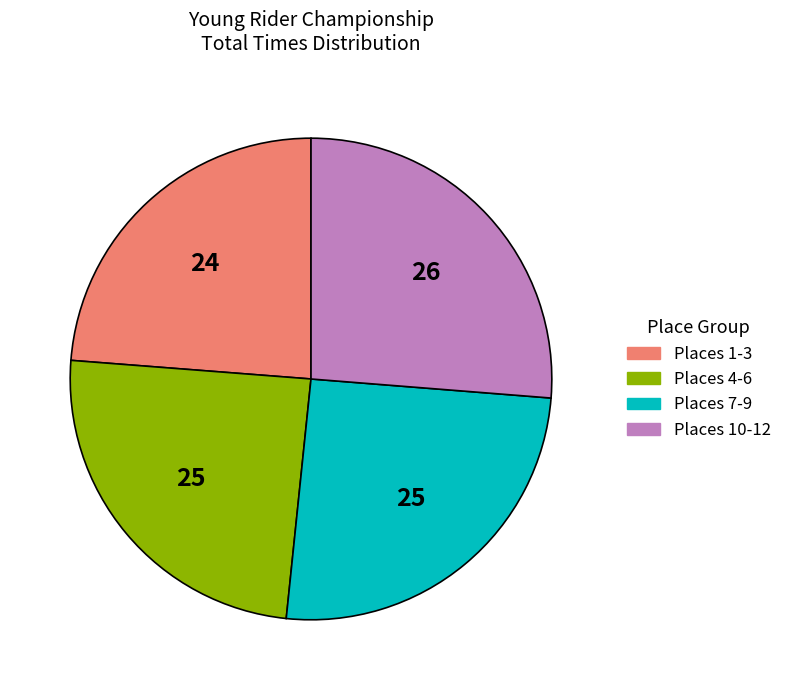

Is there any slice that represents more than half of the pie?

No